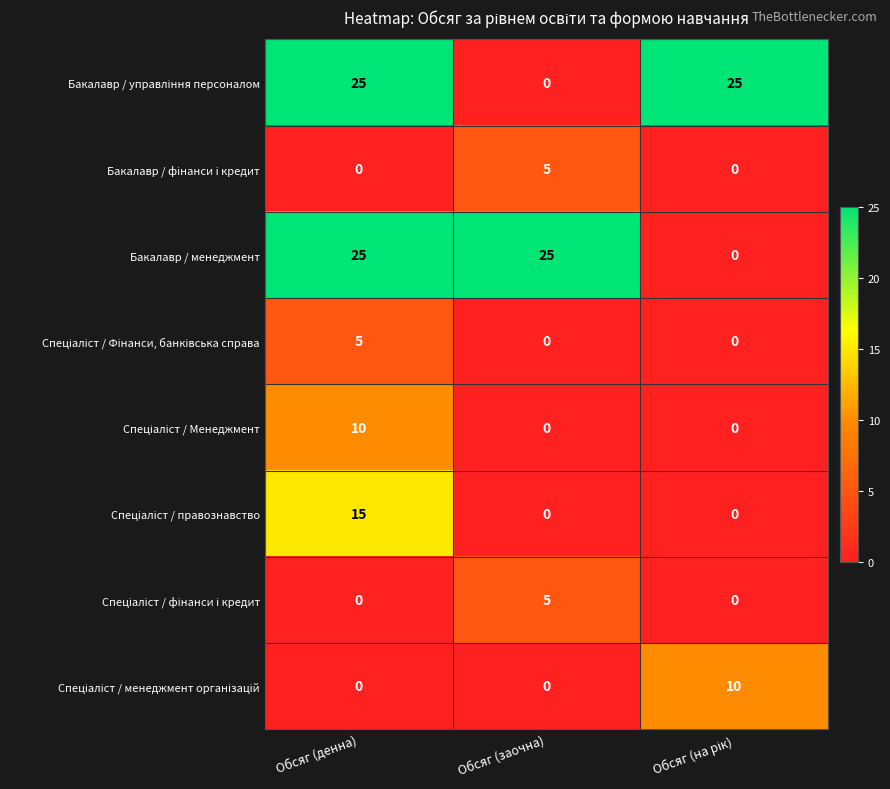

At how many categories does at least one series exceed 16?

3